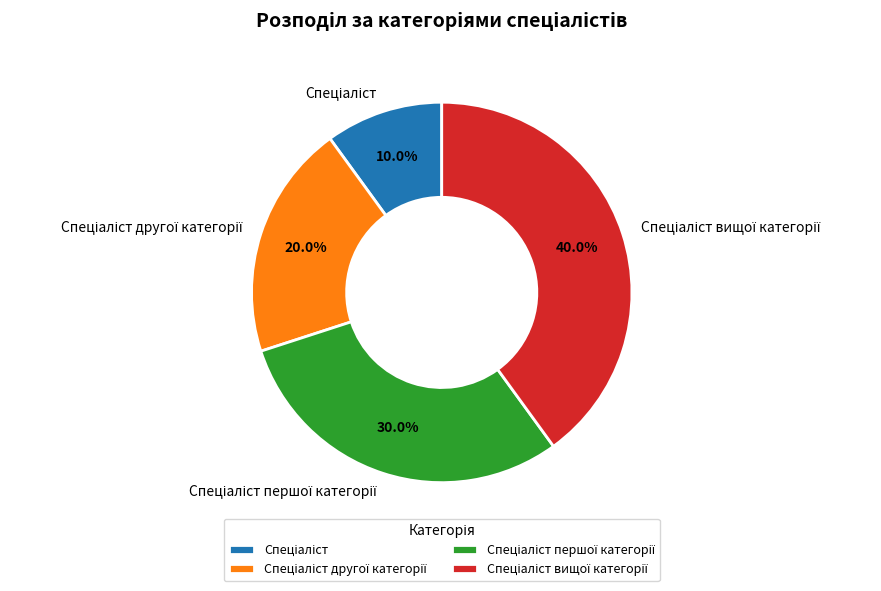

Is there a majority slice in this chart?

No